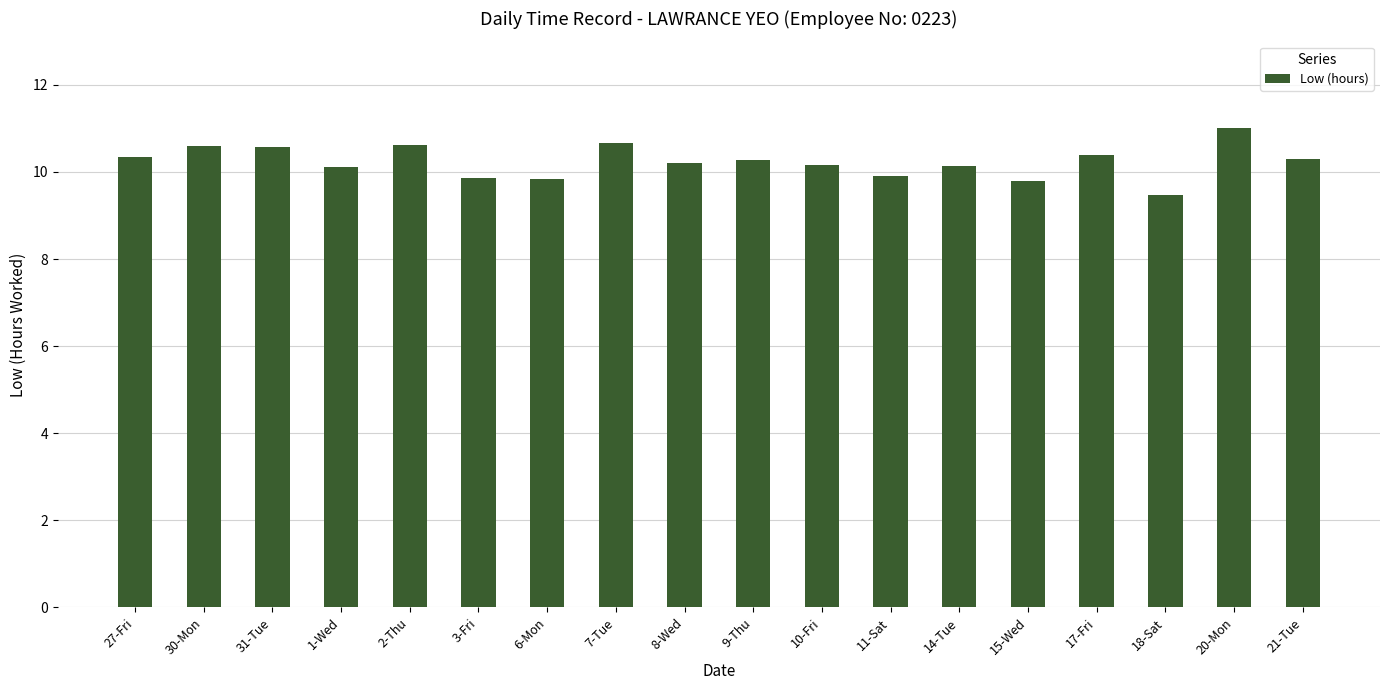

At which category does the chart reach its minimum across all series?

18-Sat